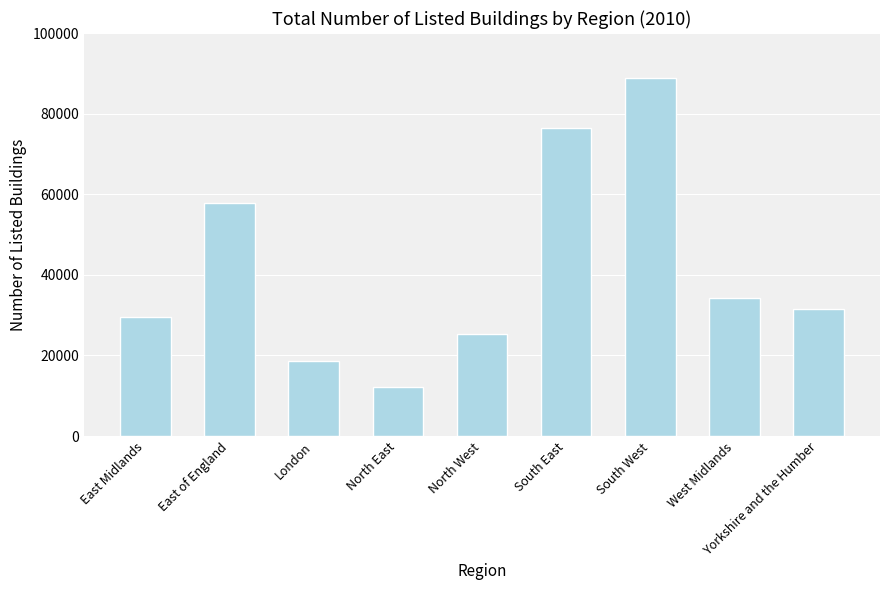

How many distinct data groups are displayed?

1